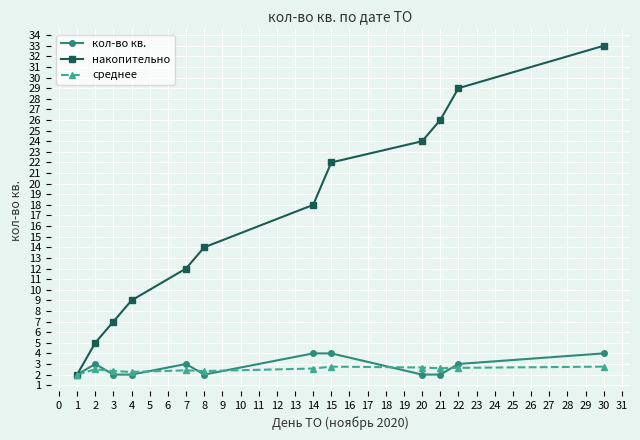

What is the value of the кол-во кв. point at the 1st from the left?

2.0